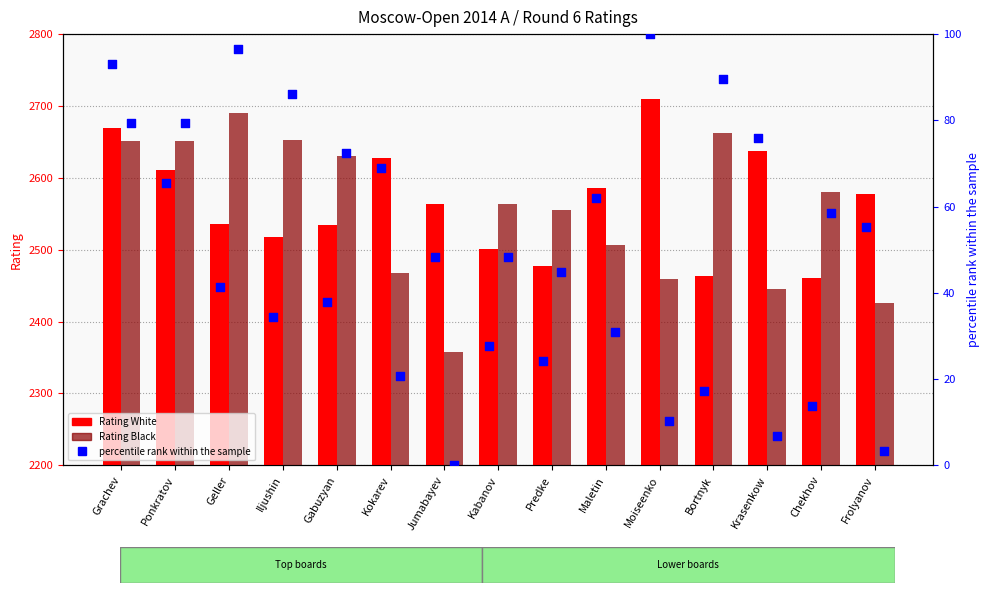

Which series has the largest total across all categories?

Rating White